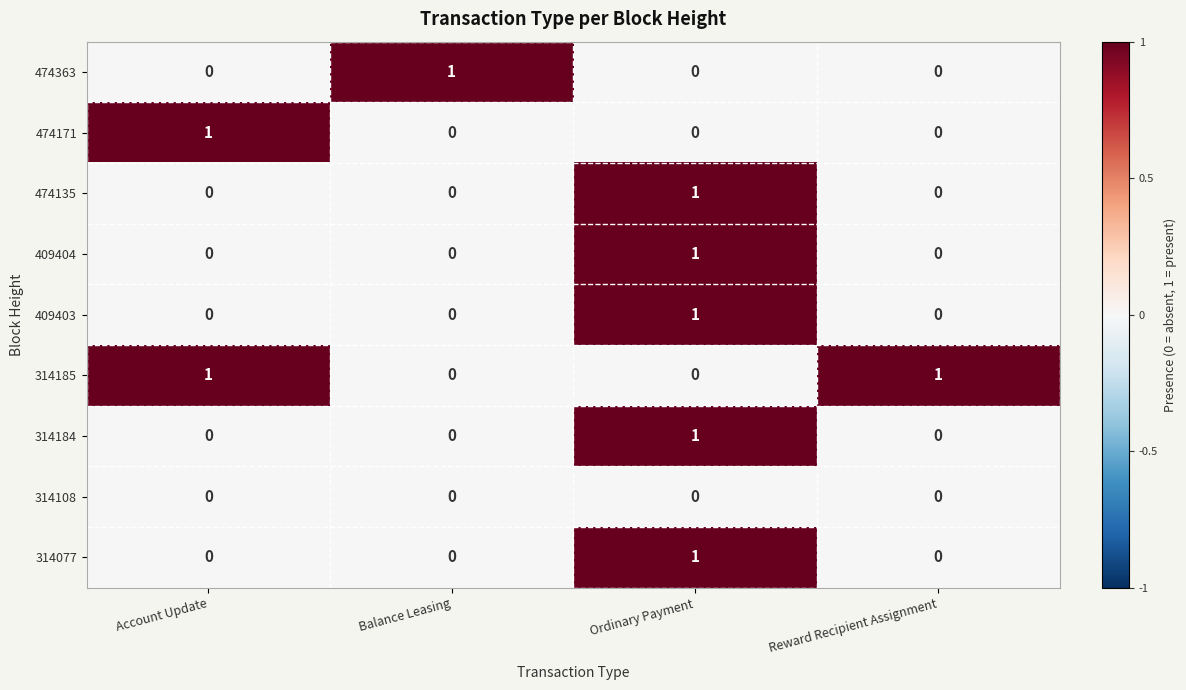

Count the 409403 values in the range 0 to 1.

4